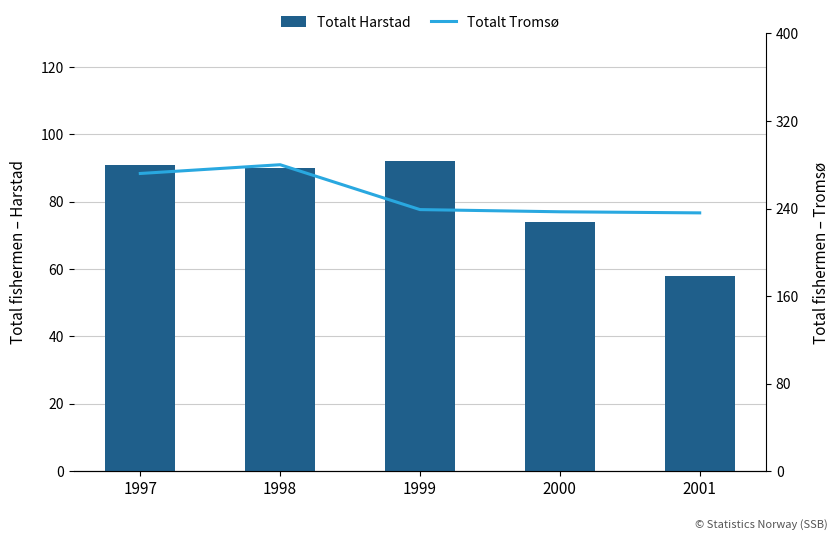

What is the value of the Totalt Harstad bar at the 2nd from the left?

90